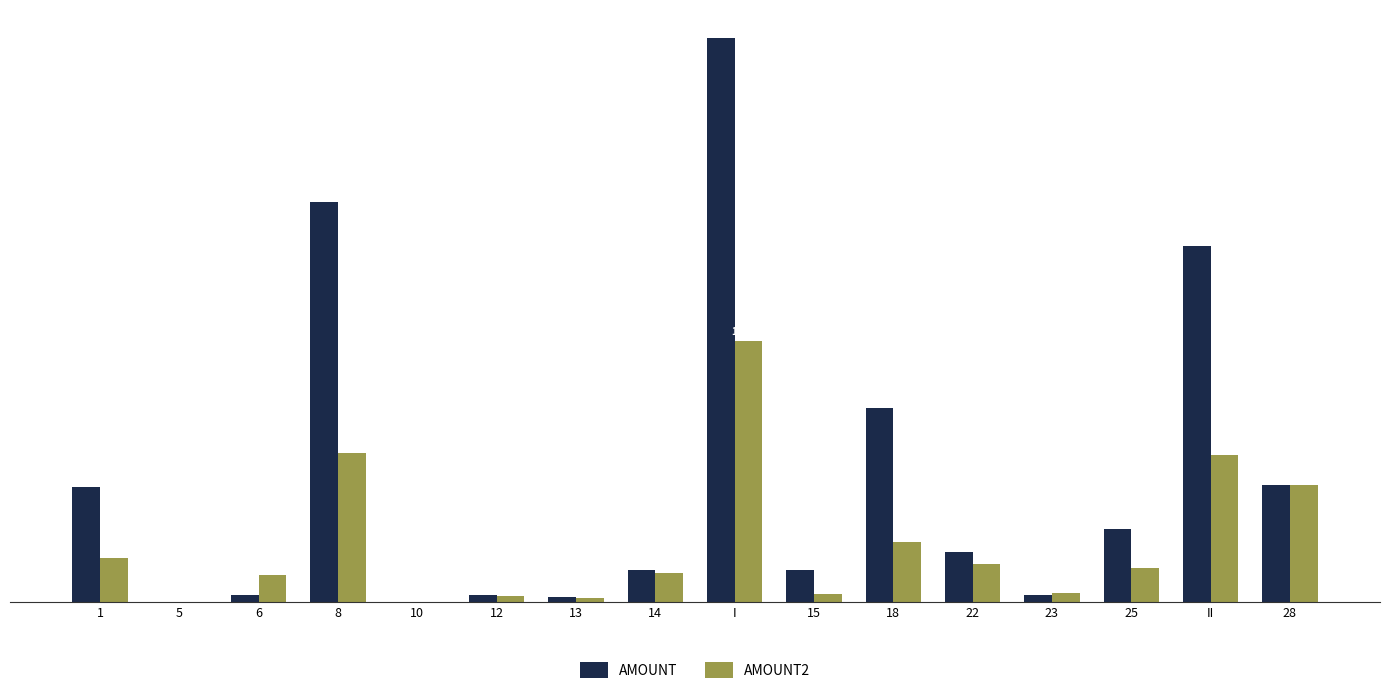

True or false: AMOUNT has a value of 1430823 at 15.

True